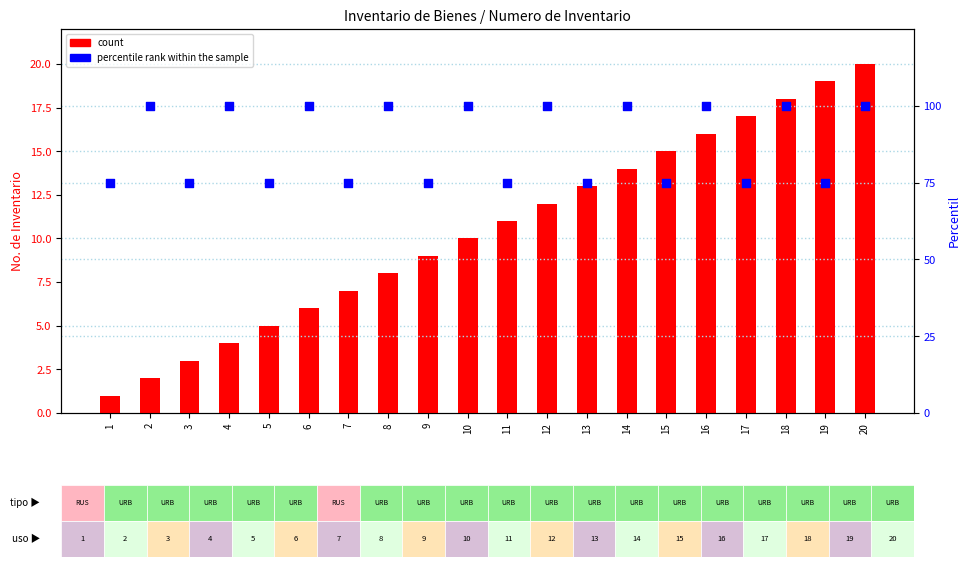

Which series has the widest spread of Y values?

percentile rank within the sample